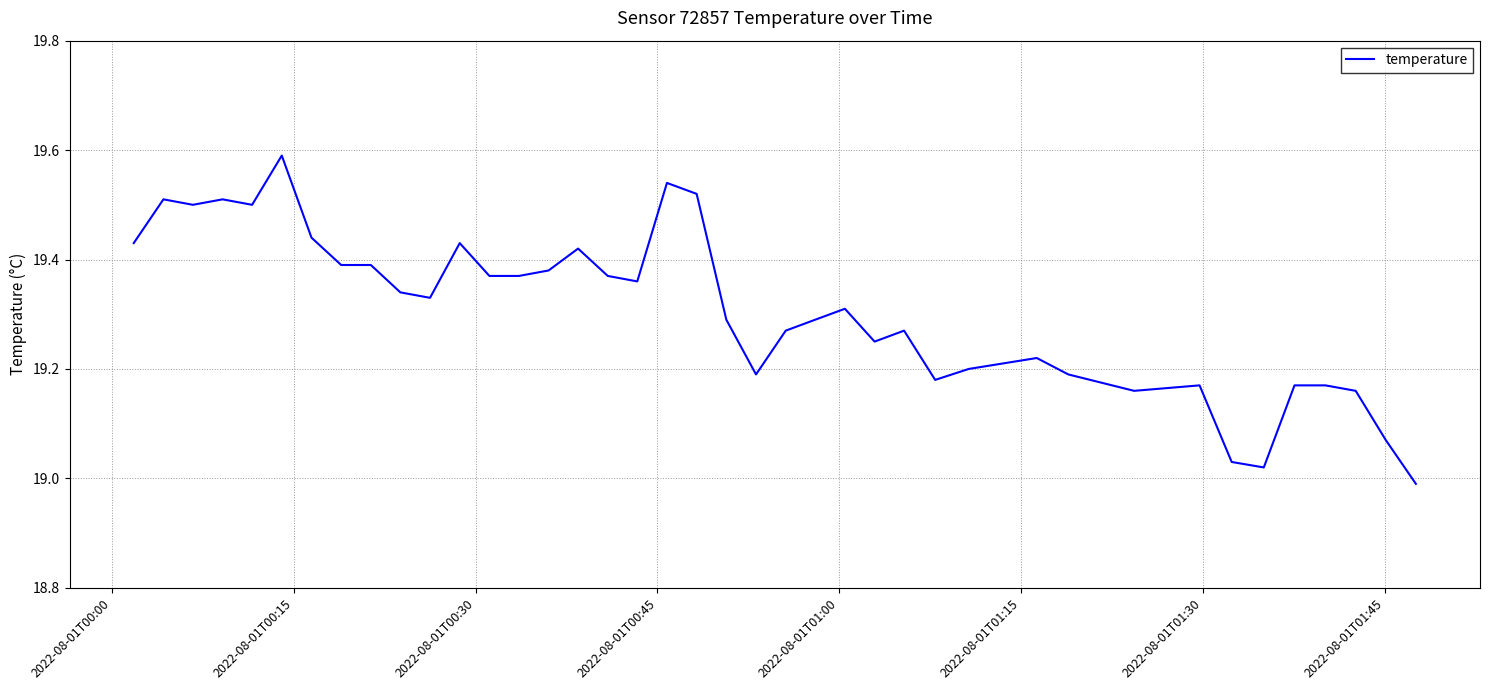

How many lines are shown in the chart?

1